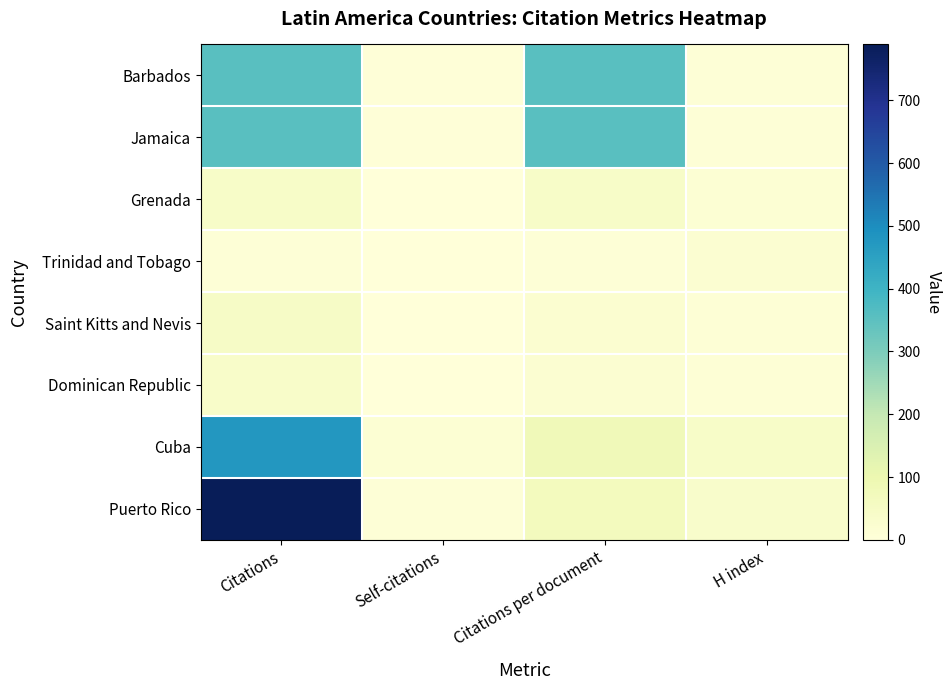

Read the Cuba value at H index.

42.0